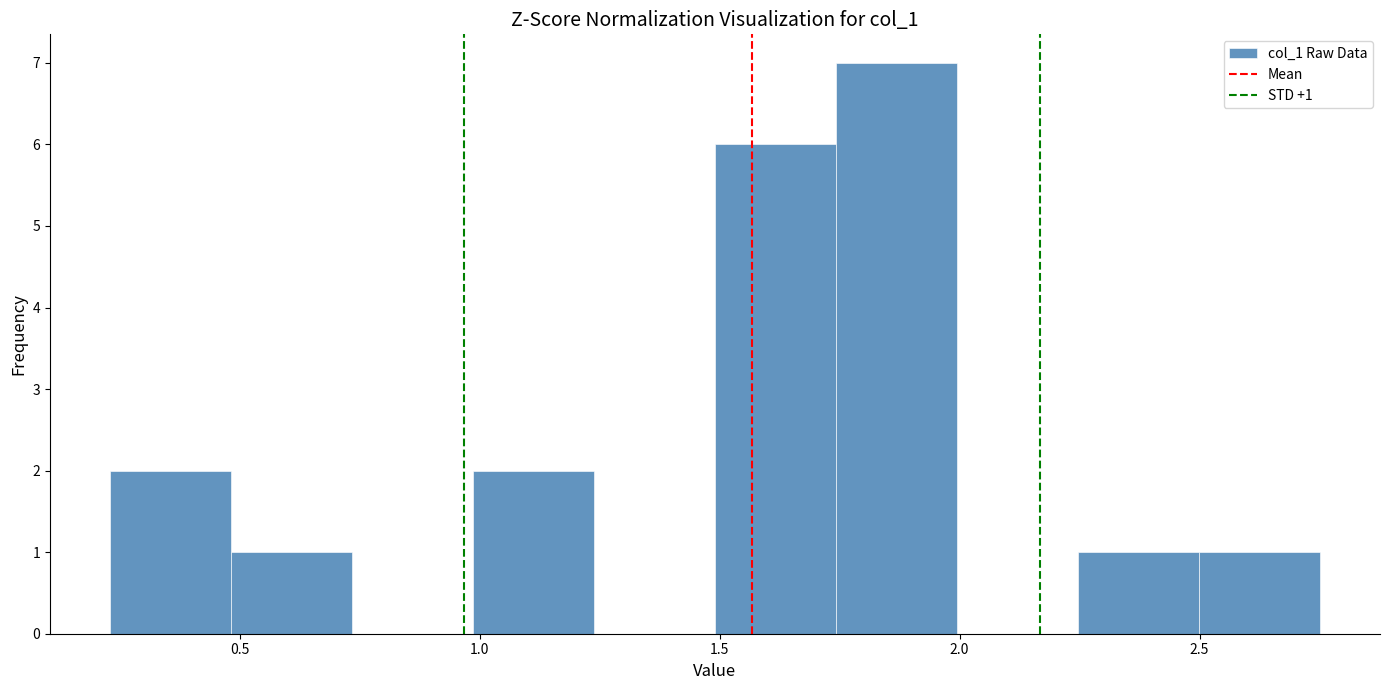

Which range on the x-axis has the tallest bar?

1.75 to 2.00